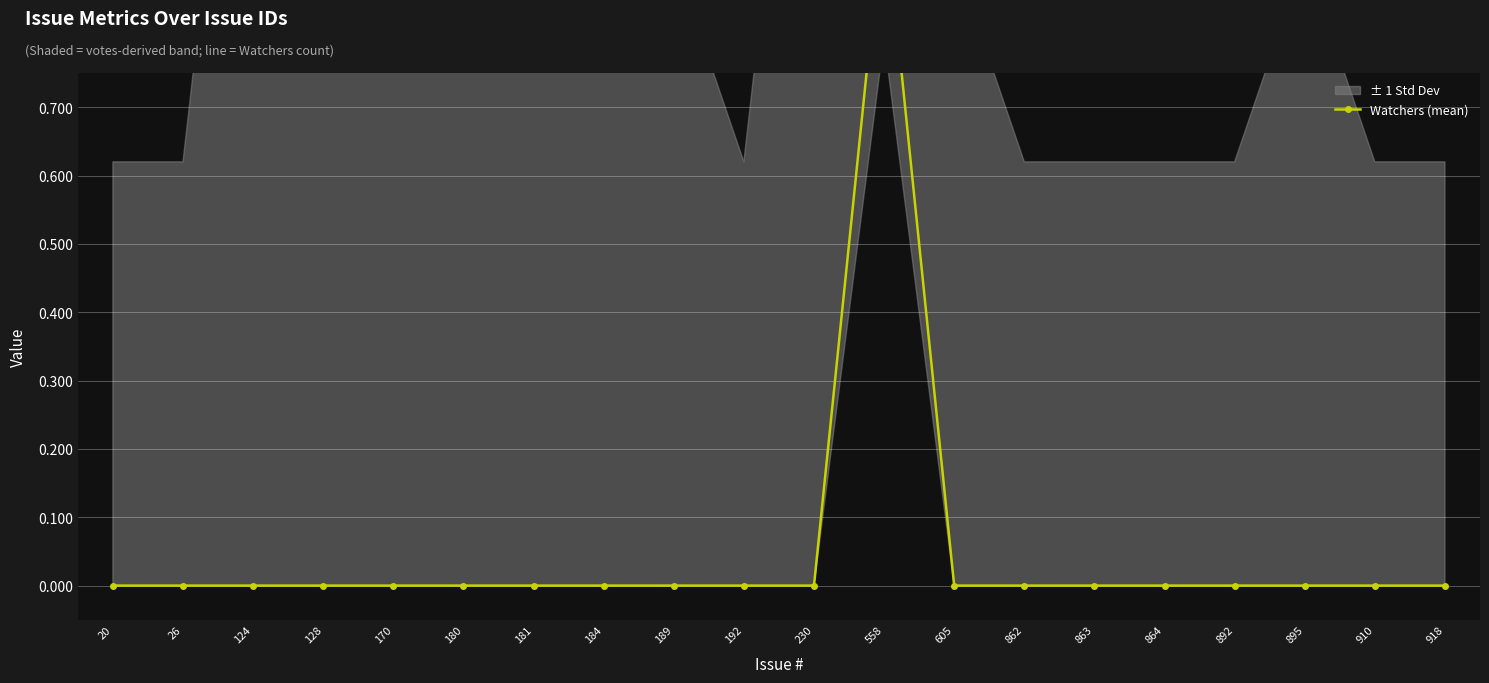

How many values are between 0 and 1?

20